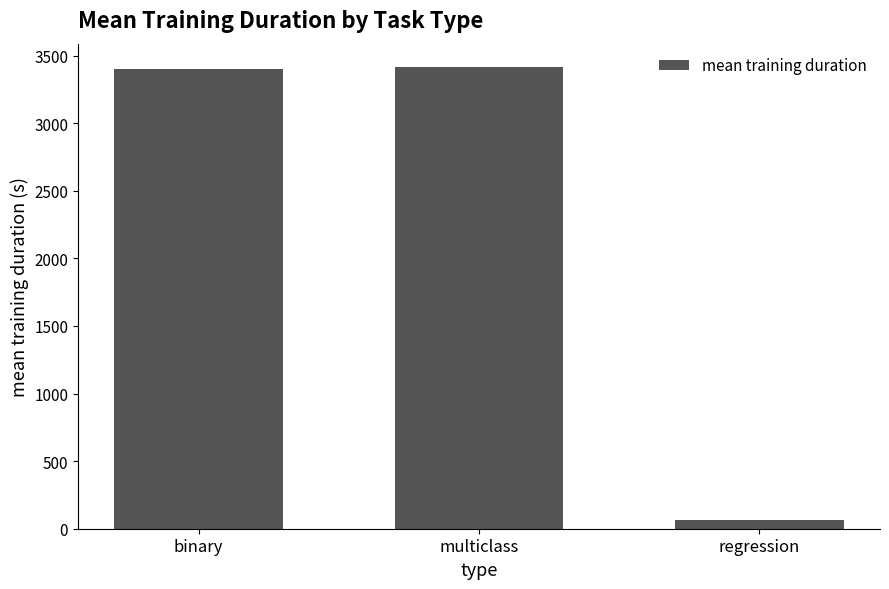

What is the value of the 2nd bar from the left?

3416.9